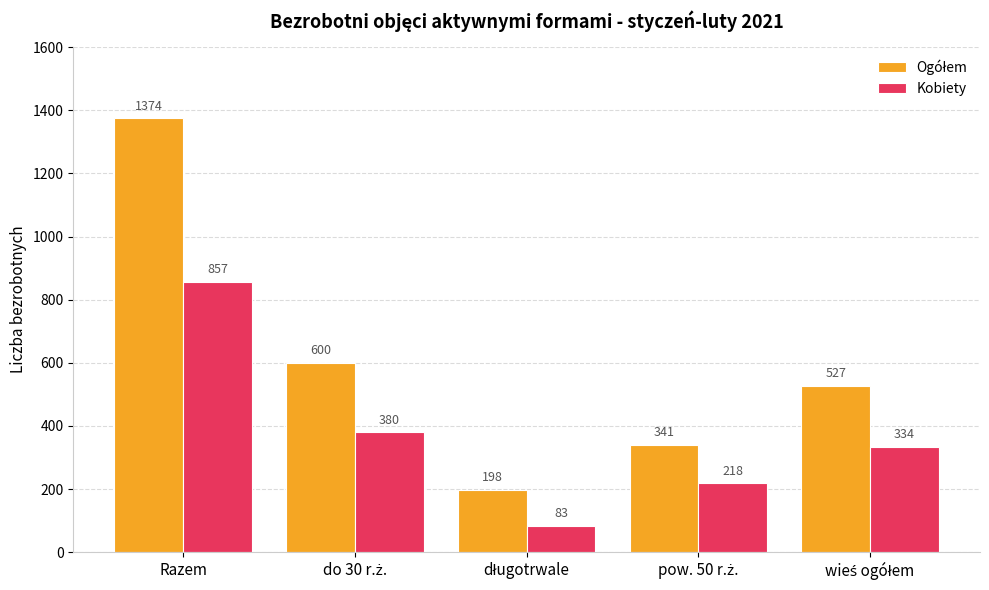

What is the minimum value for Kobiety?

83